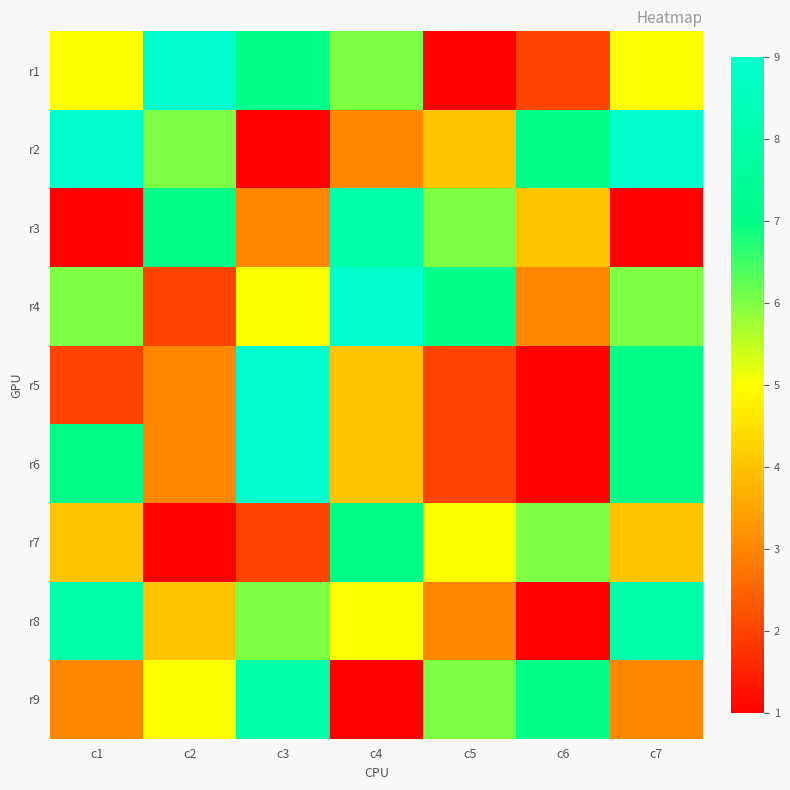

What is the smallest value displayed?

1